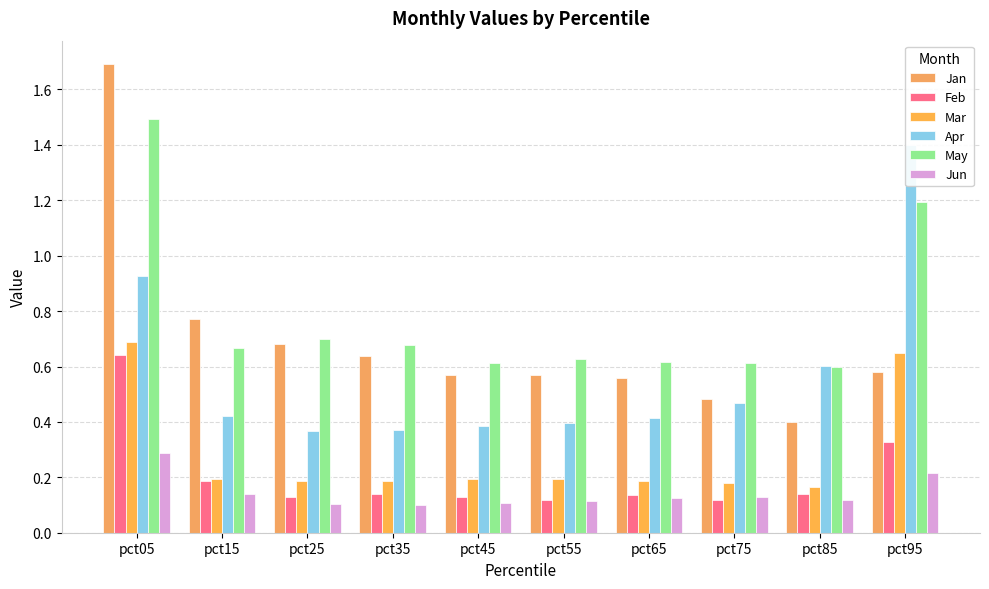

How many bars are there in total?

60